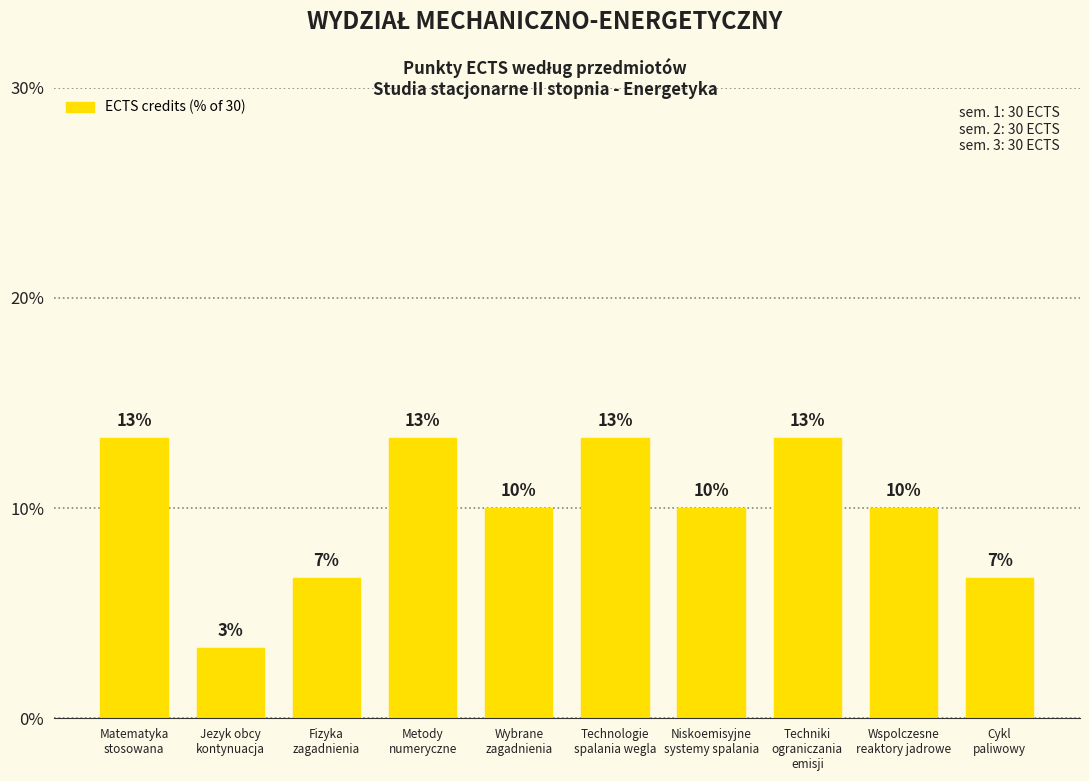

Does the chart contain any negative values?

No